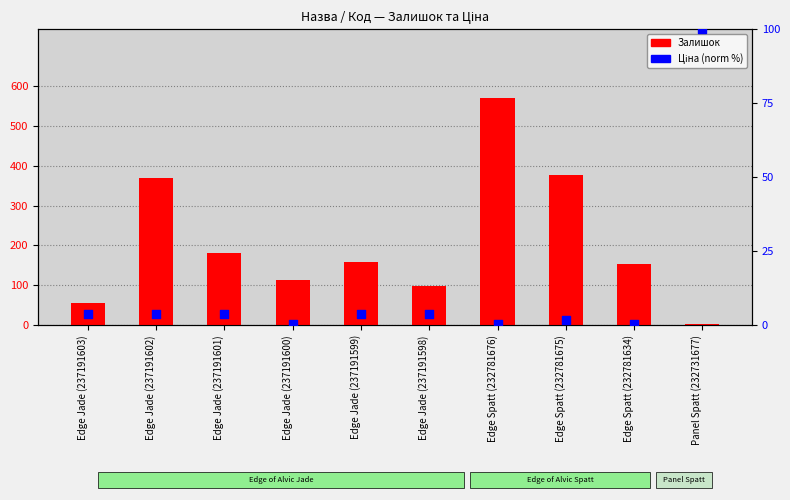

Which series contains the highest Y value?

Залишок